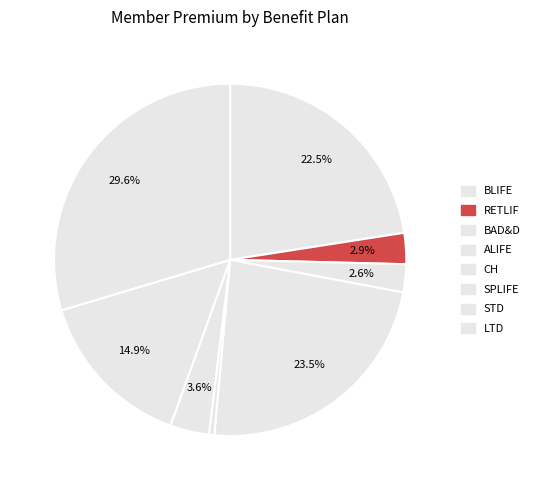

Combined, do RETLIF and CH account for over 50%?

No